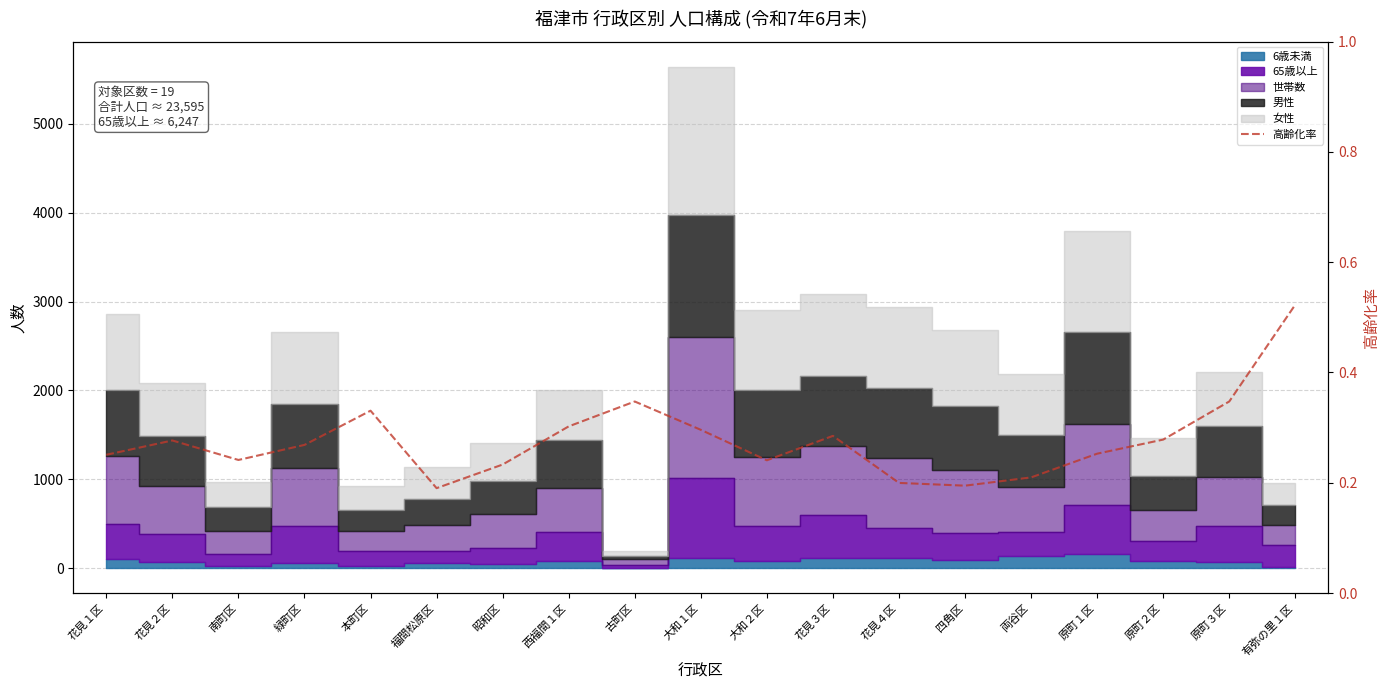

Which category has the lowest value across all series?

福間松原区